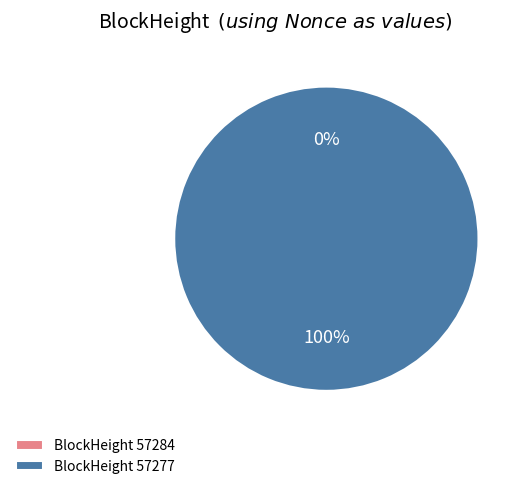

Does any single category account for the majority?

Yes